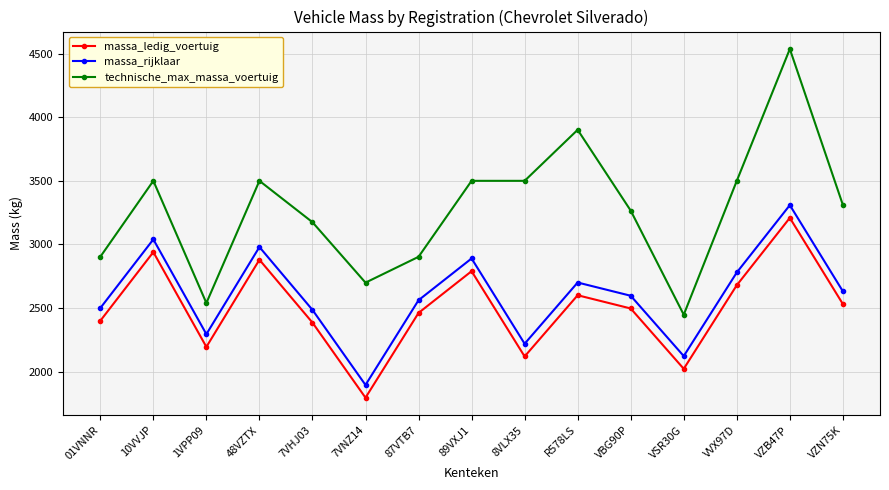

Which label corresponds to the largest value in the chart?

VZB47P